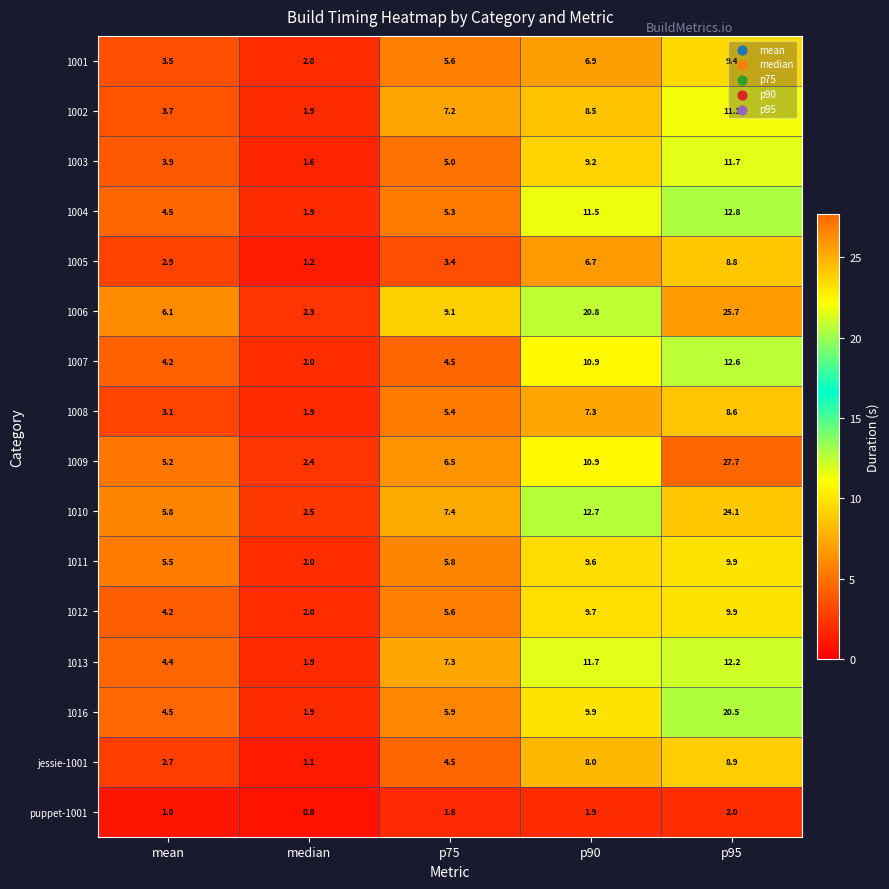

What is the difference between the 1008 values at p90 and p95?

1.3